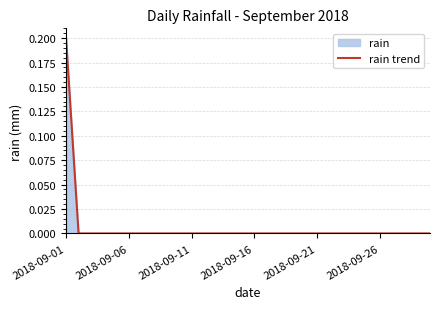

Which label corresponds to the largest value in the chart?

2018-09-01